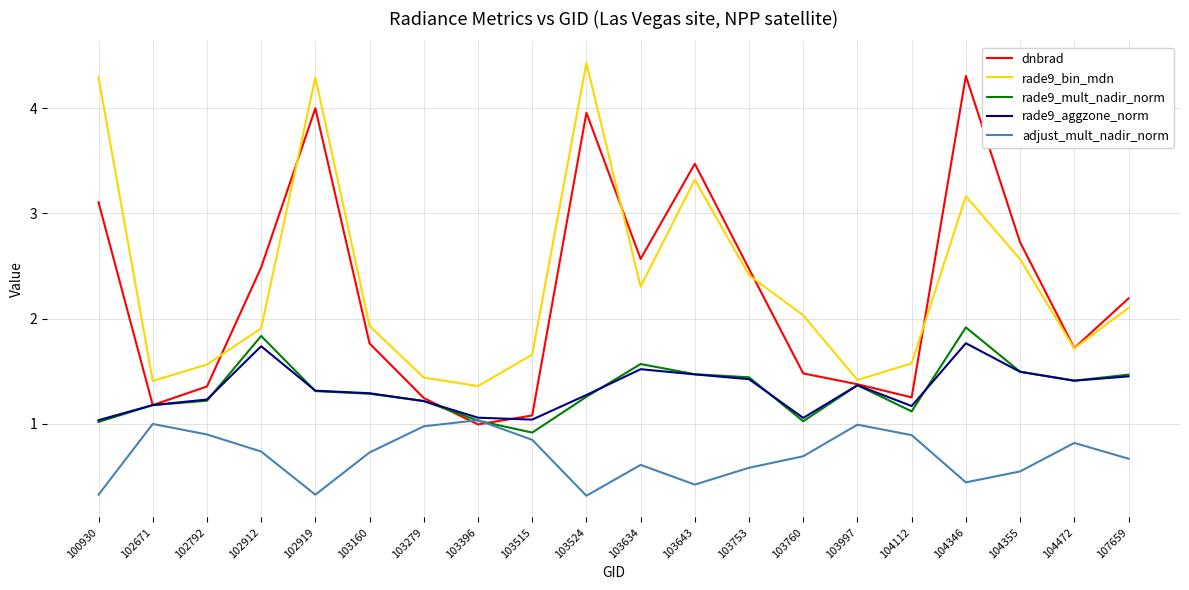

Which series has the widest spread of values?

dnbrad